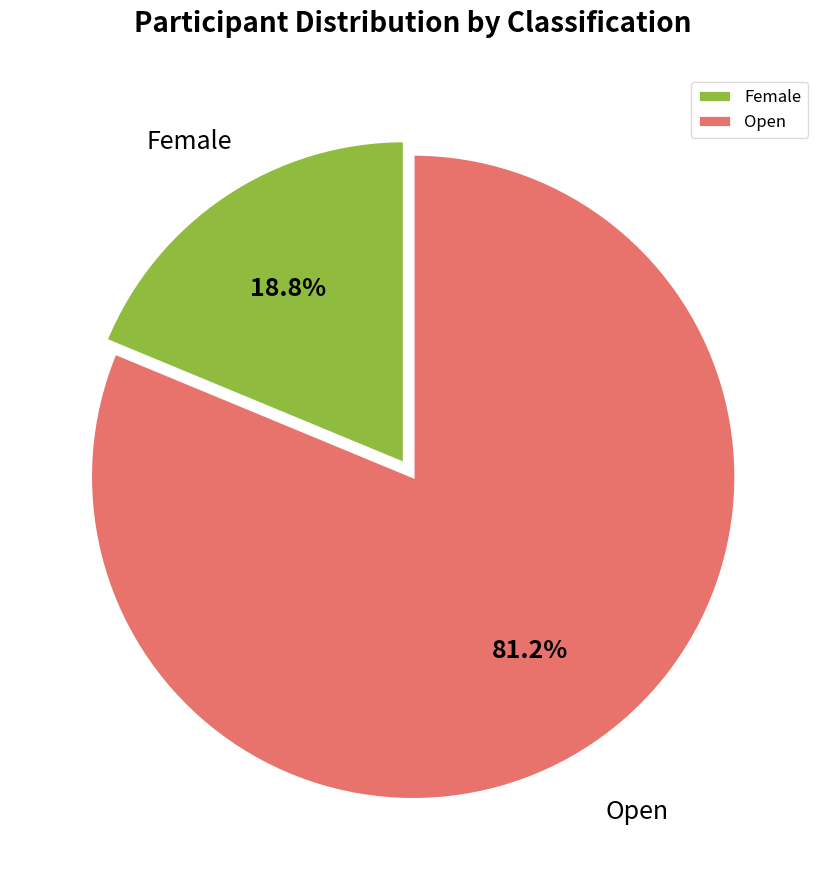

How many segments does this pie chart have?

2